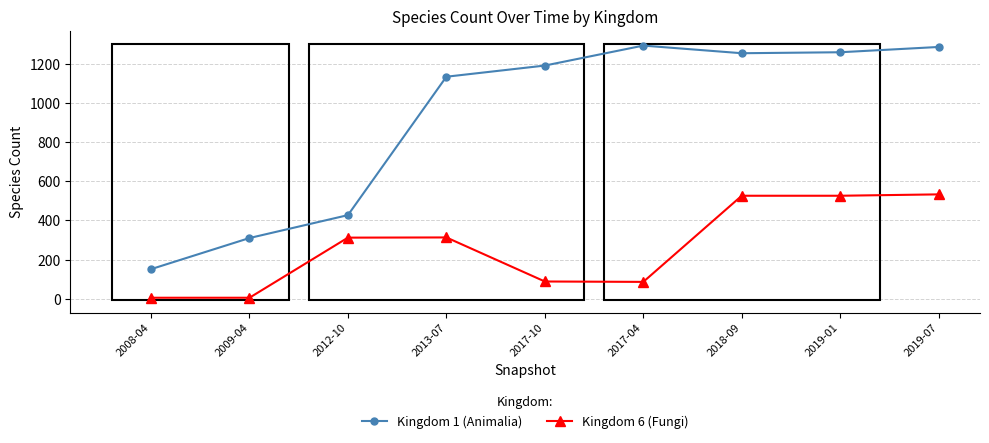

What is the label of the 1st point from the left?

2008-04